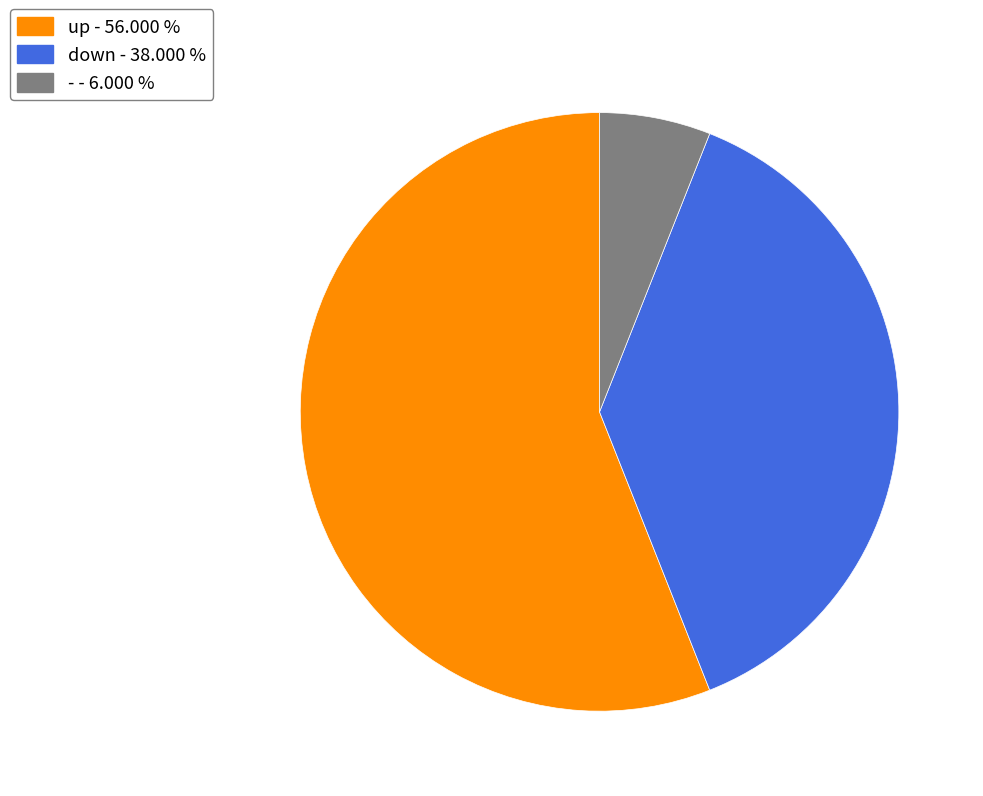

Between up - 56.000 % and - - 6.000 %, which is larger?

up - 56.000 %